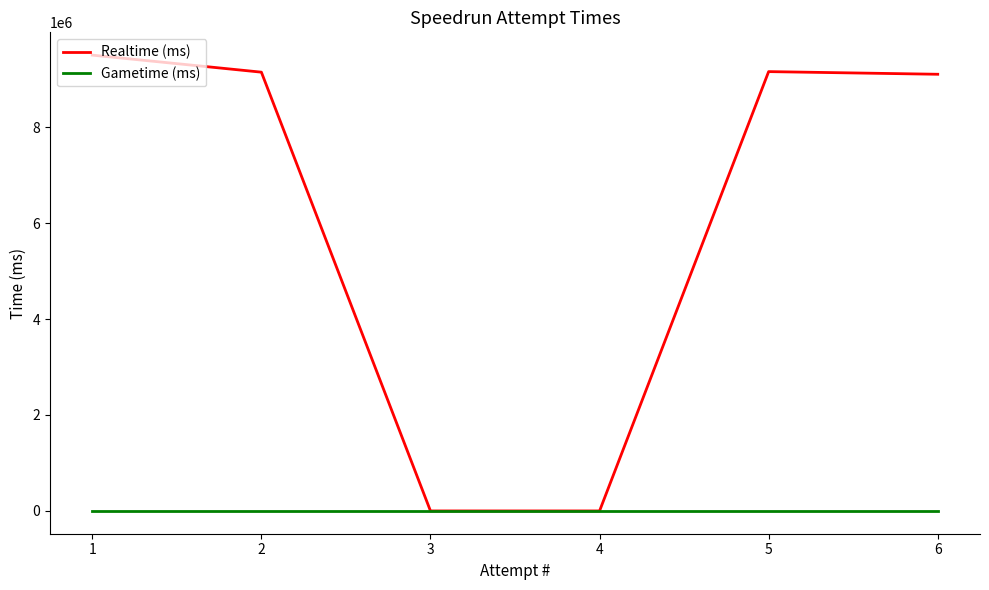

At which category does the chart reach its peak across all series?

1